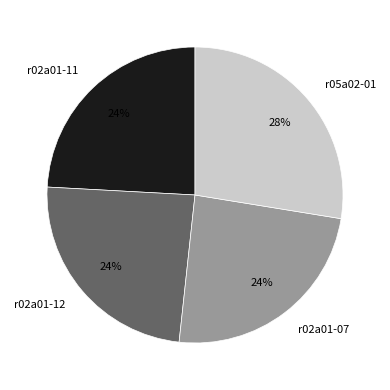

Approximately how many times larger is the value at r02a01-11 compared to r02a01-07?

1.0